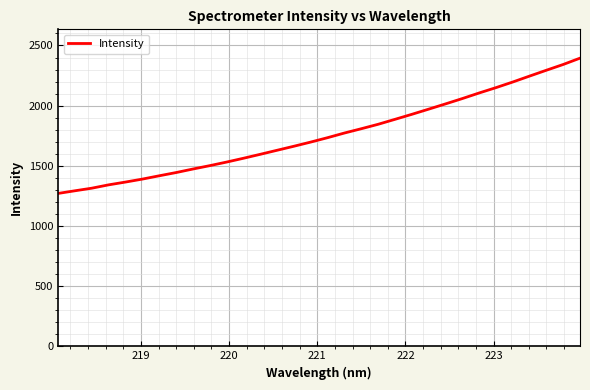

Is this an area chart (filled region under the line)?

No